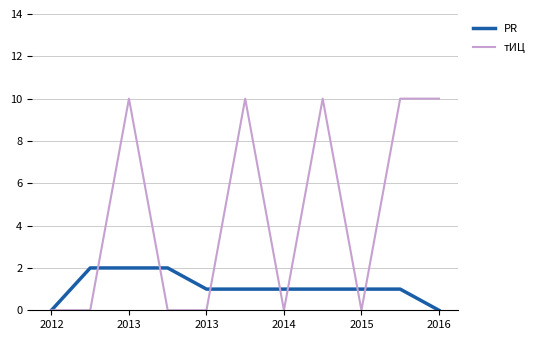

Which series has the widest spread of values?

тИЦ